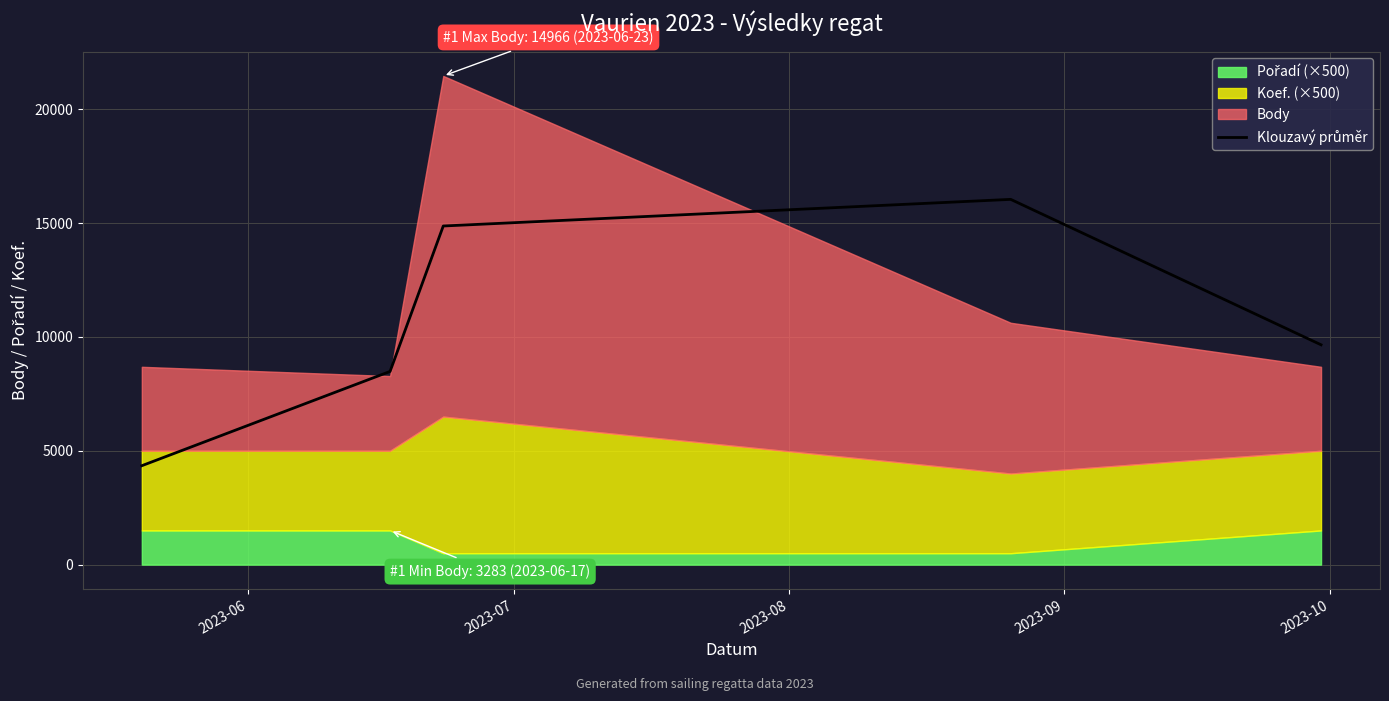

Rank the categories by value from lowest to highest.

2023-06, 2023-07, 2023-10, 2023-08, 2023-09